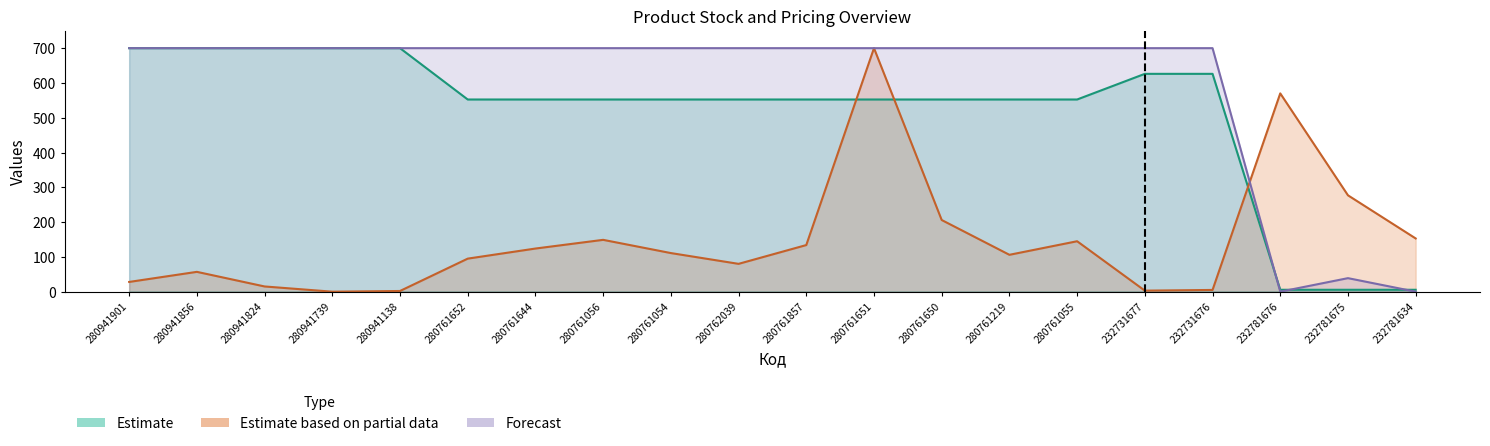

Reading left to right, transcribe all the data shown in this chart.

Ціна: 280941901=700.0	280941856=700.0	280941824=700.0	280941739=700.0	280941138=700.0	280761652=552.4	280761644=552.4	280761056=552.4	280761054=552.4	280762039=552.4	280761857=552.4	280761651=552.4	280761650=552.4	280761219=552.4	280761055=552.4	232731677=626.2	232731676=626.2	232781676=5.5	232781675=5.5	232781634=5.5
Залишок: 280941901=28.0	280941856=57.0	280941824=15.0	280941739=0.0	280941138=2.0	280761652=95.0	280761644=124.0	280761056=149.0	280761054=111.0	280762039=80.0	280761857=134.0	280761651=700.0	280761650=206.0	280761219=106.0	280761055=145.0	232731677=3.0	232731676=5.0	232781676=570.0	232781675=277.0	232781634=153.0
Товщина: 280941901=700.0	280941856=700.0	280941824=700.0	280941739=700.0	280941138=700.0	280761652=700.0	280761644=700.0	280761056=700.0	280761054=700.0	280762039=700.0	280761857=700.0	280761651=700.0	280761650=700.0	280761219=700.0	280761055=700.0	232731677=700.0	232731676=700.0	232781676=0.0	232781675=38.9	232781634=0.0